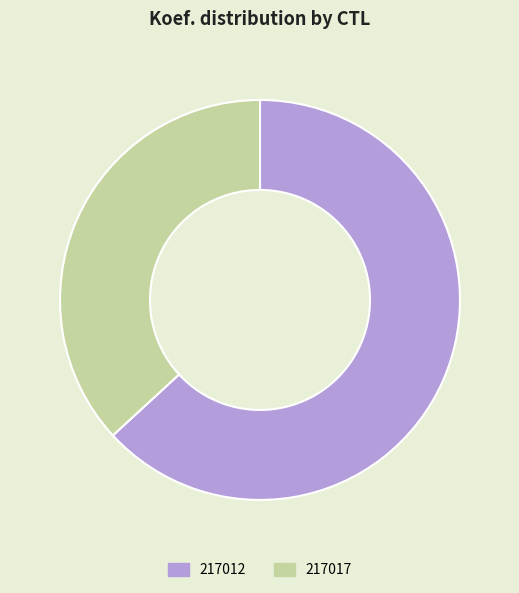

How many segments does this pie chart have?

2